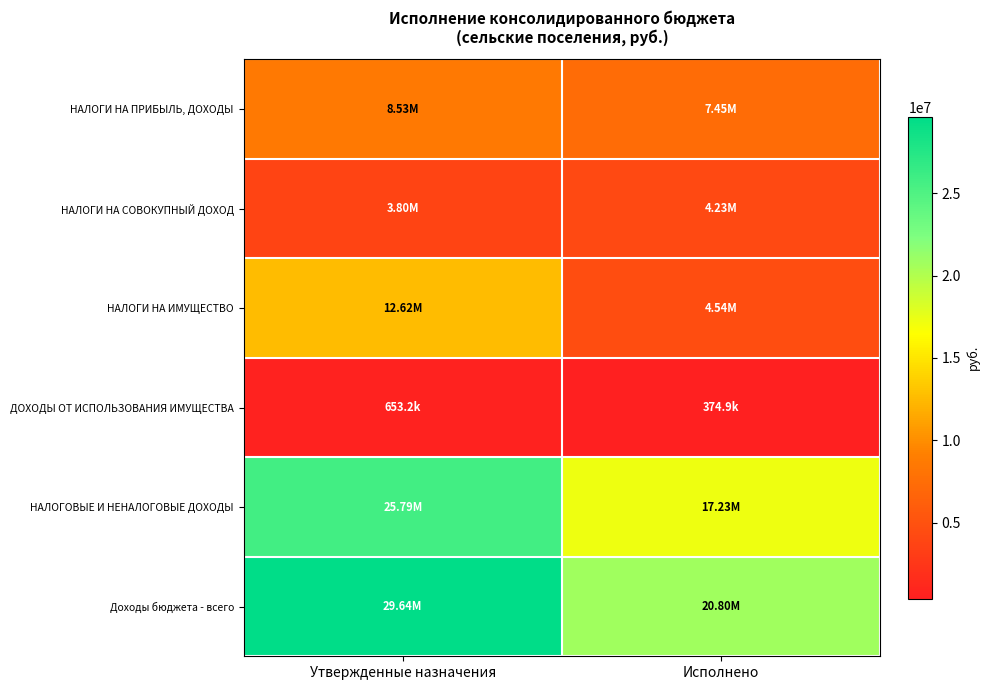

At how many categories does at least one series exceed 14223689?

2